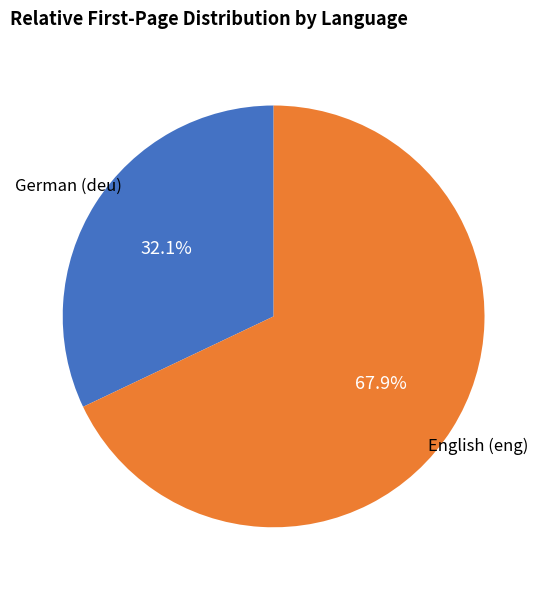

How many slices are in this pie chart?

2